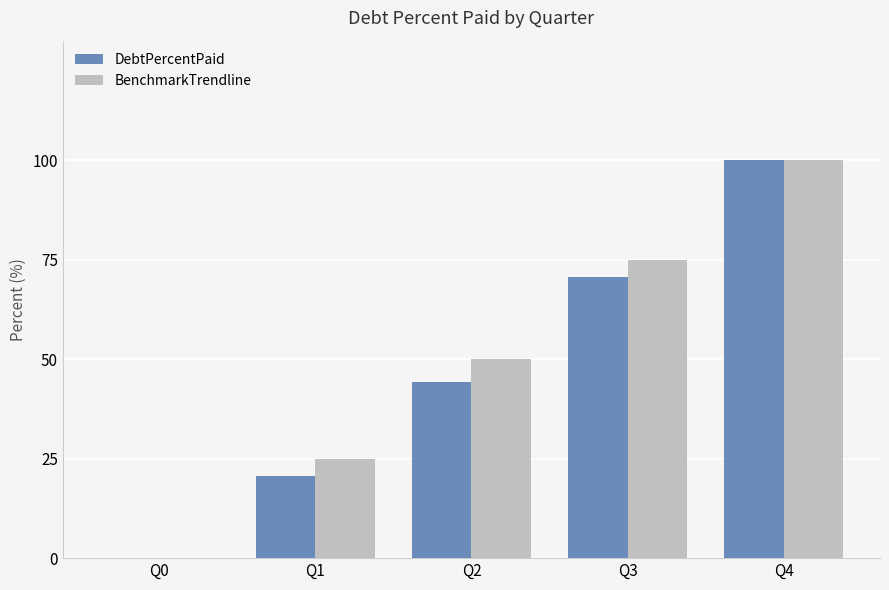

Is it true that DebtPercentPaid equals -63.7 at Q0?

False